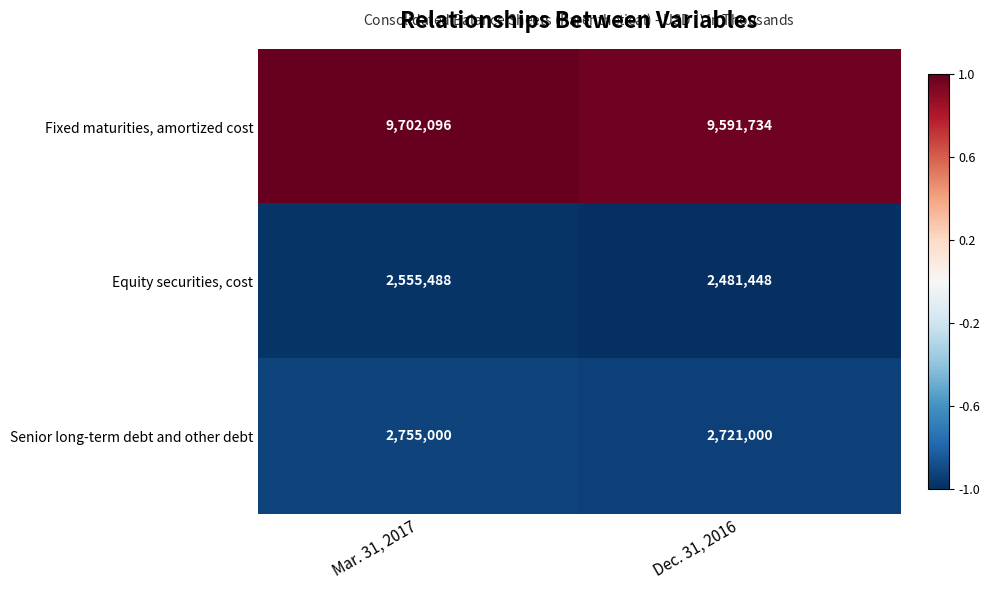

True or false: Senior long-term debt and other debt has a value of 766265 at Mar. 31, 2017.

False